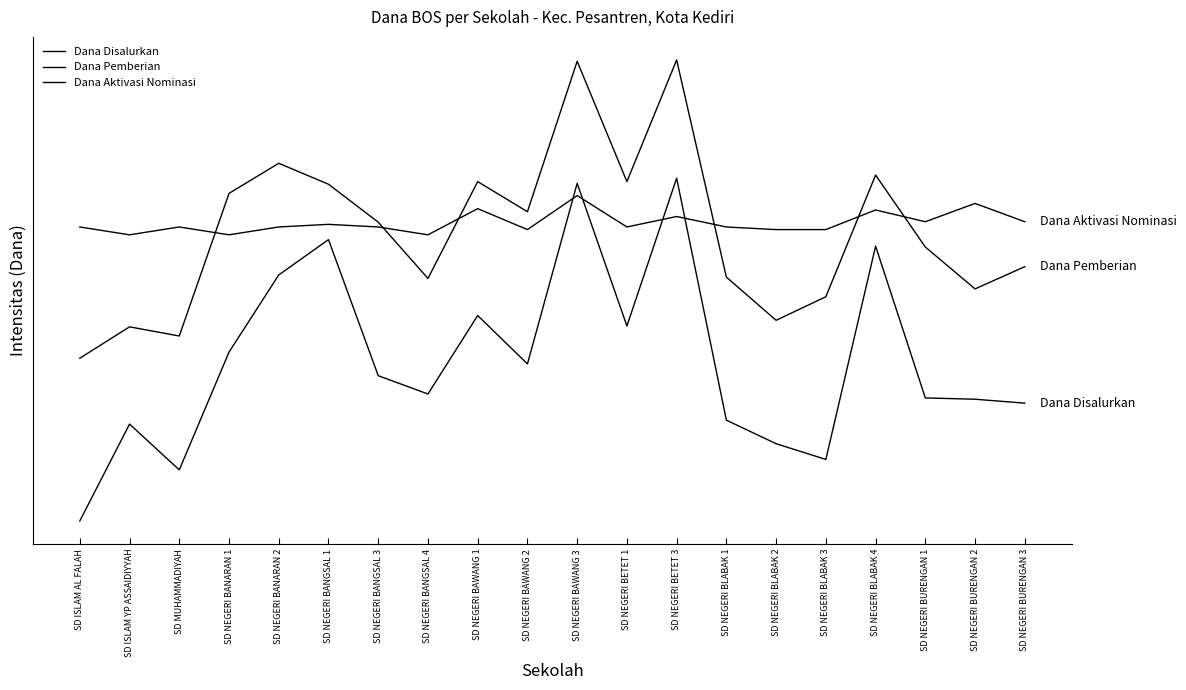

Does the chart have visible grid lines?

No